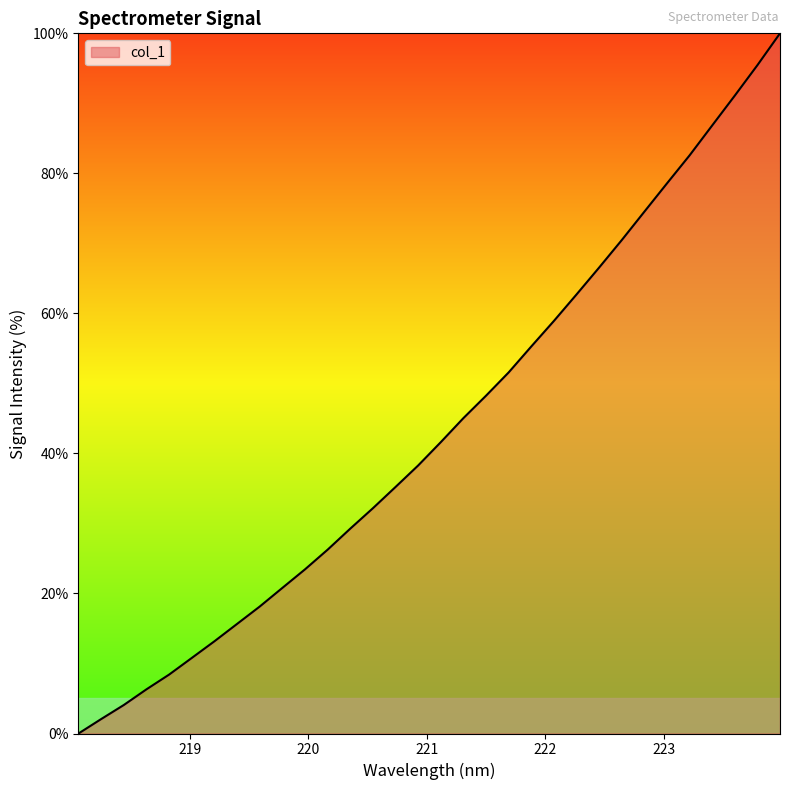

What is the difference between the maximum and minimum values?

100.0